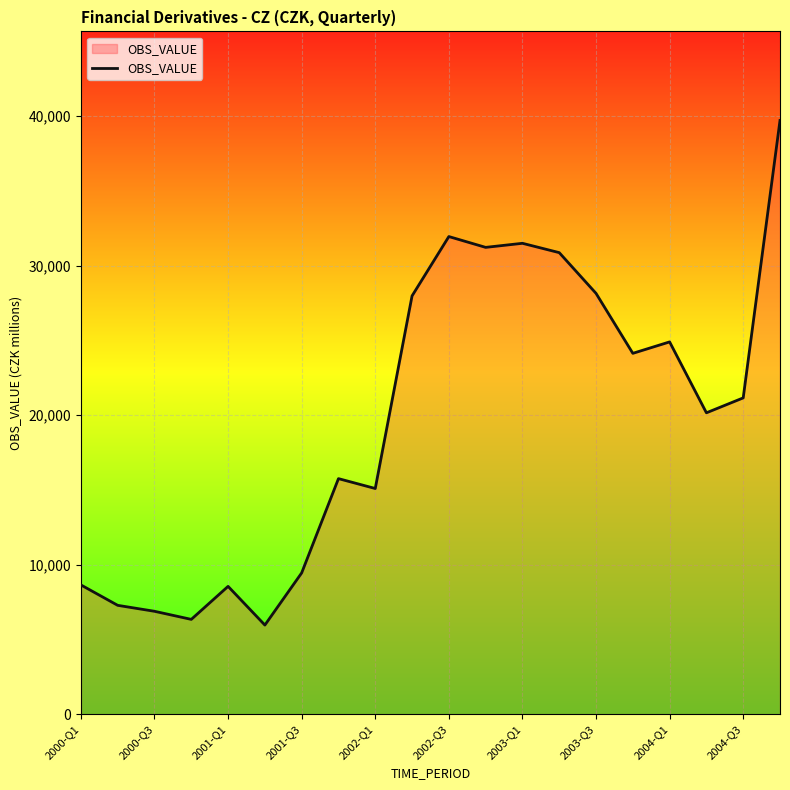

What is the smallest value displayed?

5967